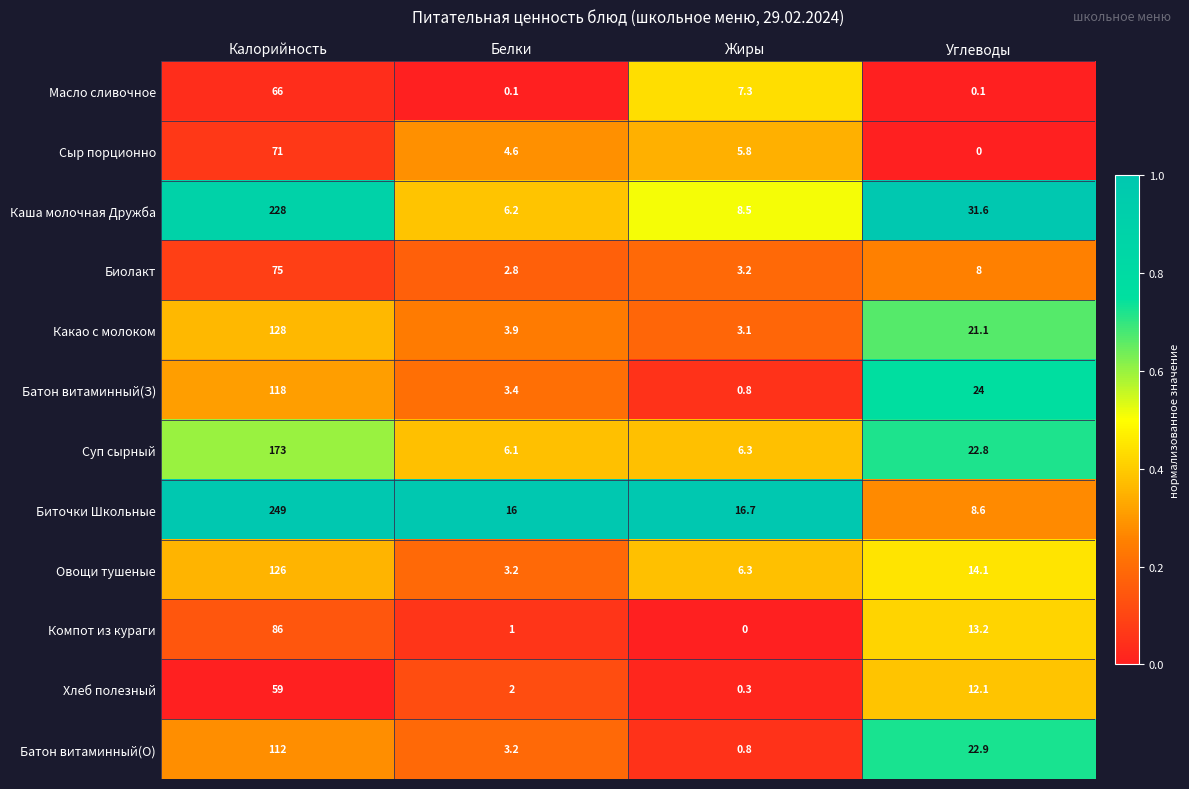

Where does the Батон витаминный(О) series first go above 22?

Калорийность